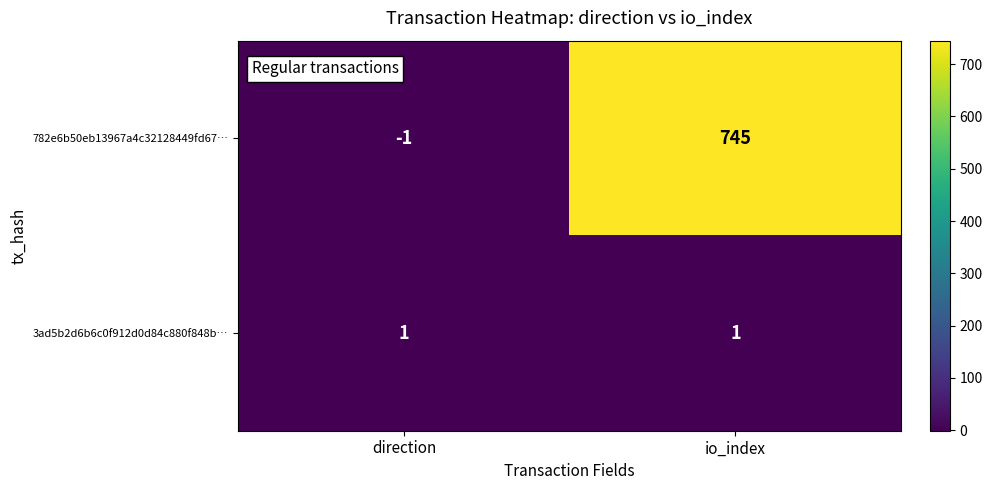

Is it true that 3ad5b2d6b6c0f912d0d84c880f848b… equals 1 at direction?

True